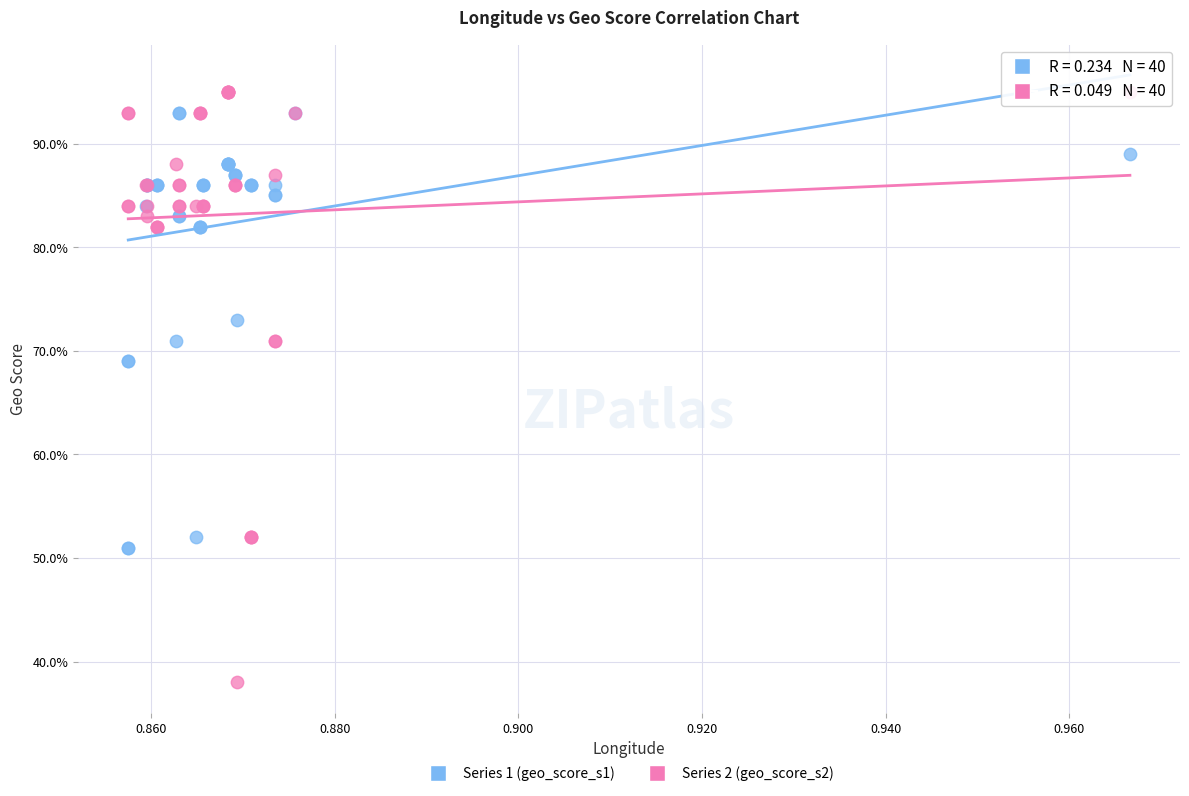

Which series has the largest Y range (max minus min)?

Series 2 (geo_score_s2)